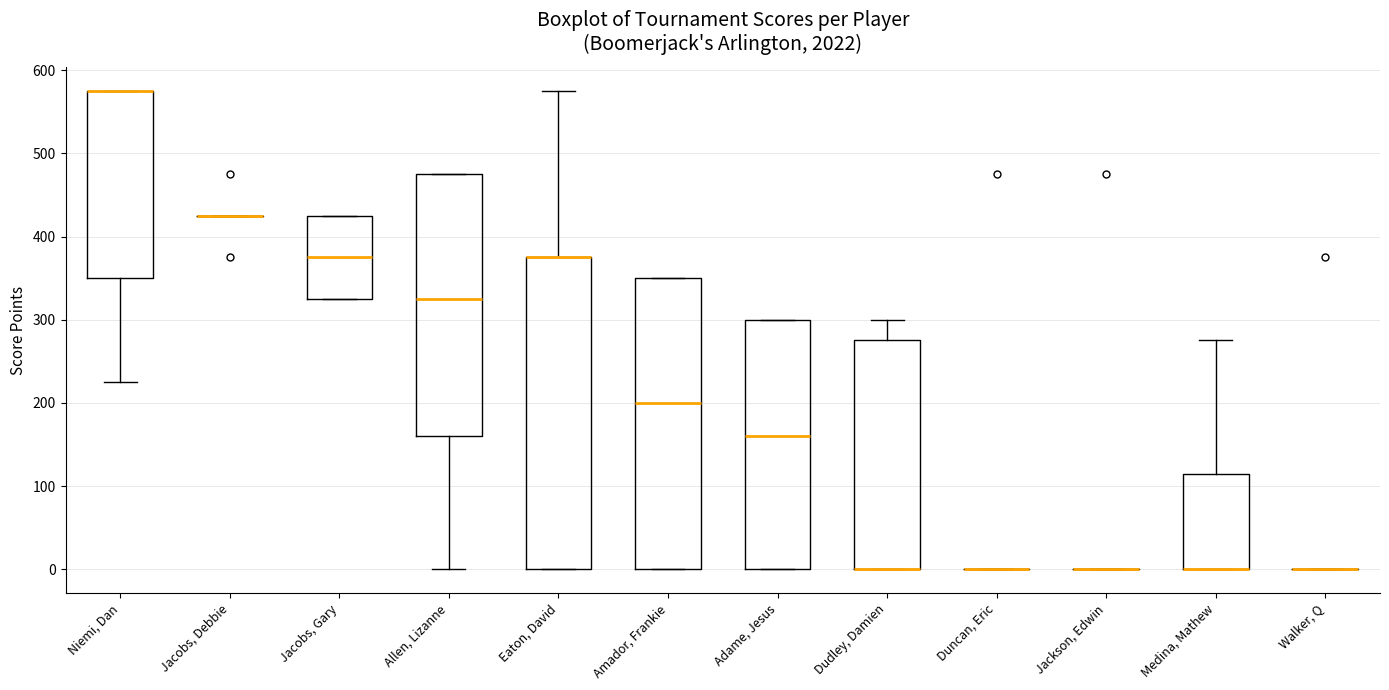

Where is the lower edge of the box for Eaton, David on the y-axis? The values are not printed on the chart, so give them approximately, as read against the axis.

0